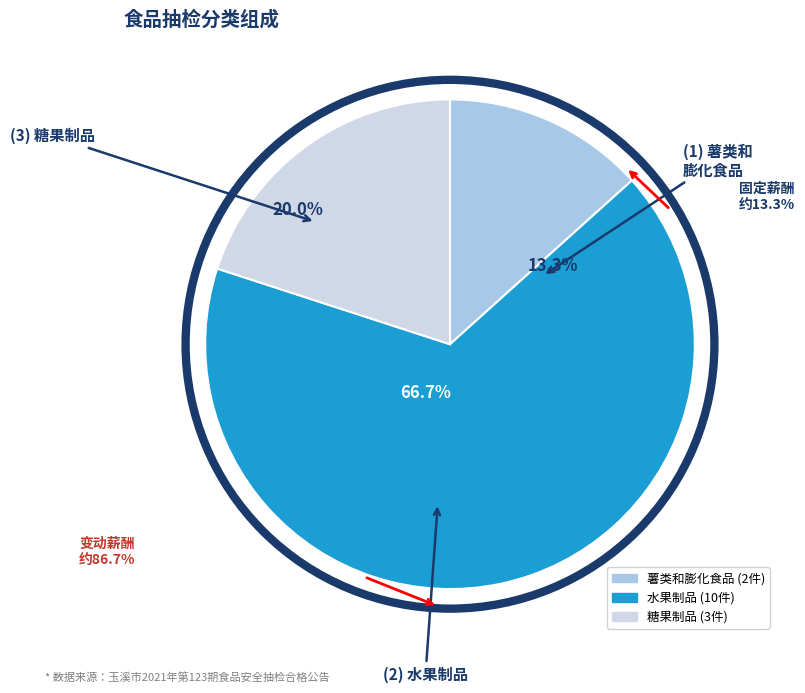

Rank the categories by value from lowest to highest.

薯类和膨化食品, 糖果制品, 水果制品